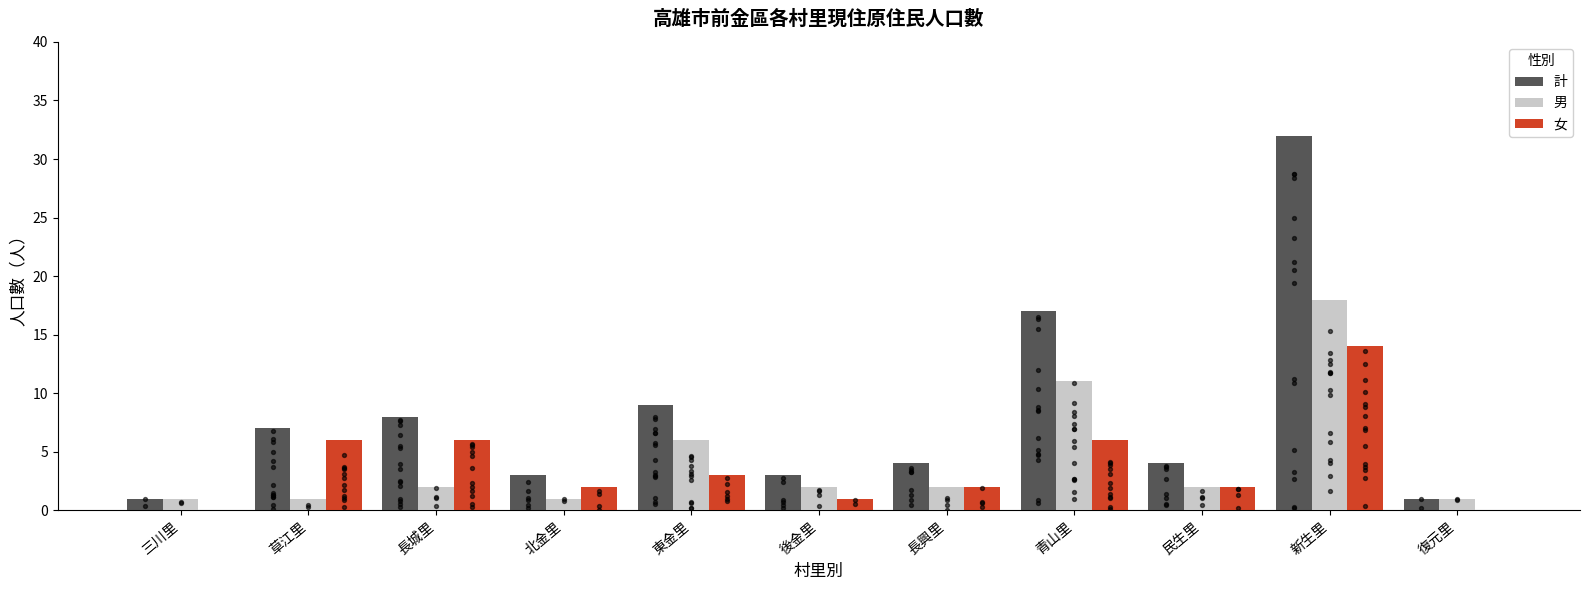

Which series reaches the maximum Y coordinate?

計